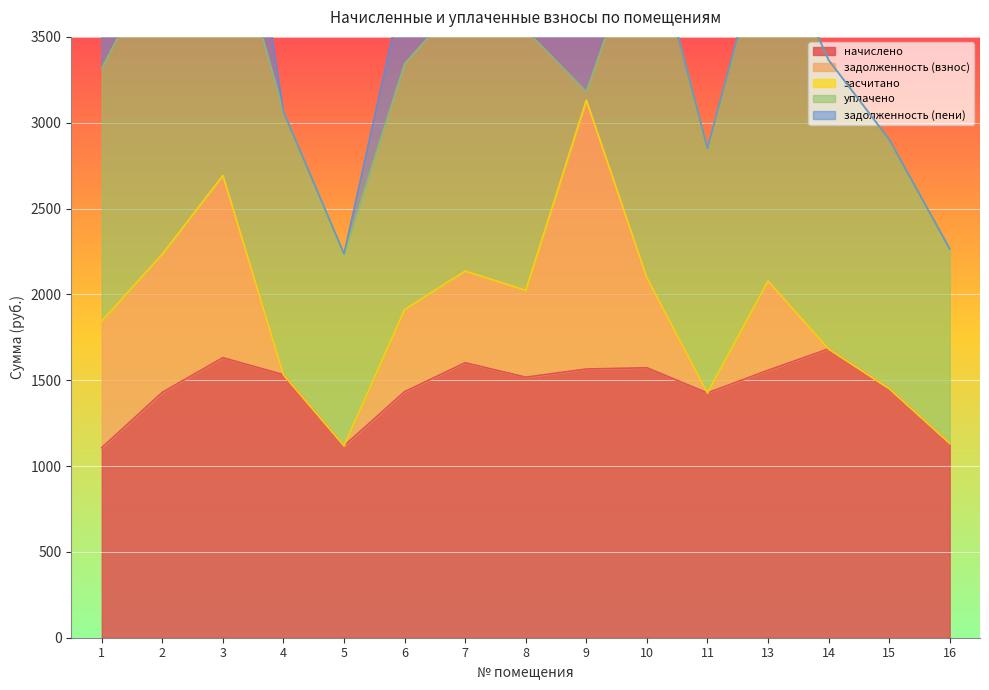

The value of начислено at 15 is 1451.7. True or false?

True